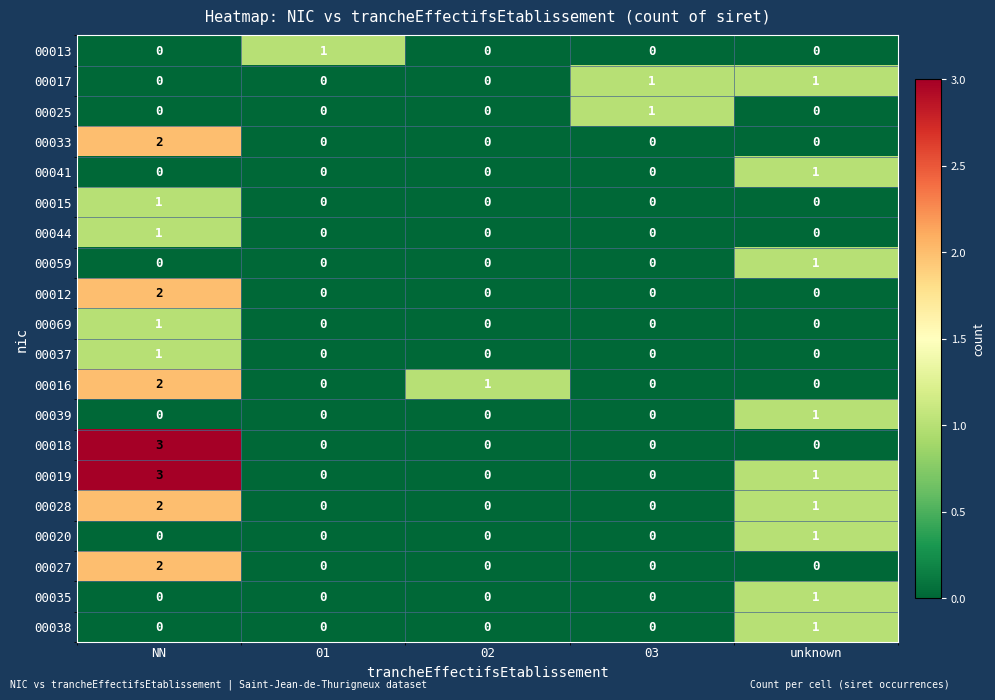

Which series has the widest spread of values?

00018